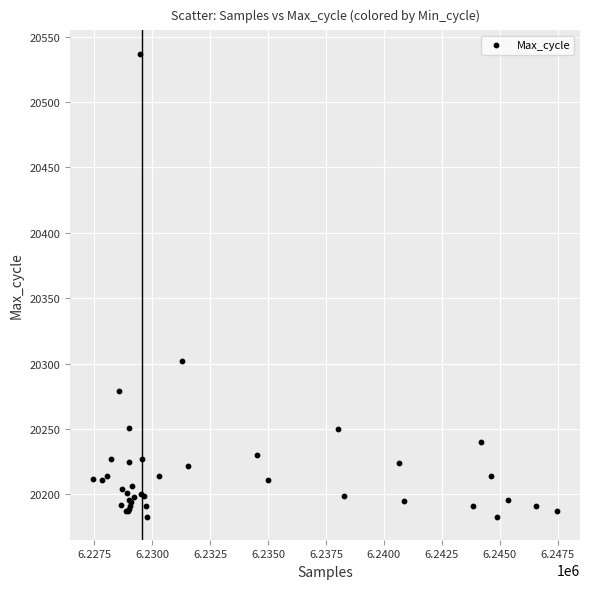

What Y value in the scatter plot is closest to 20360?

20302